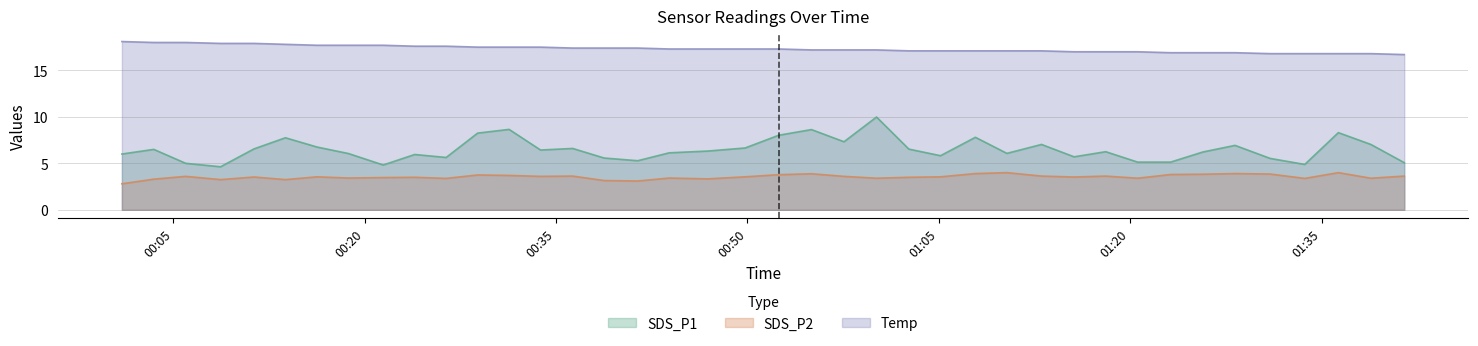

What is the sum of all SDS_P1 values?

258.9